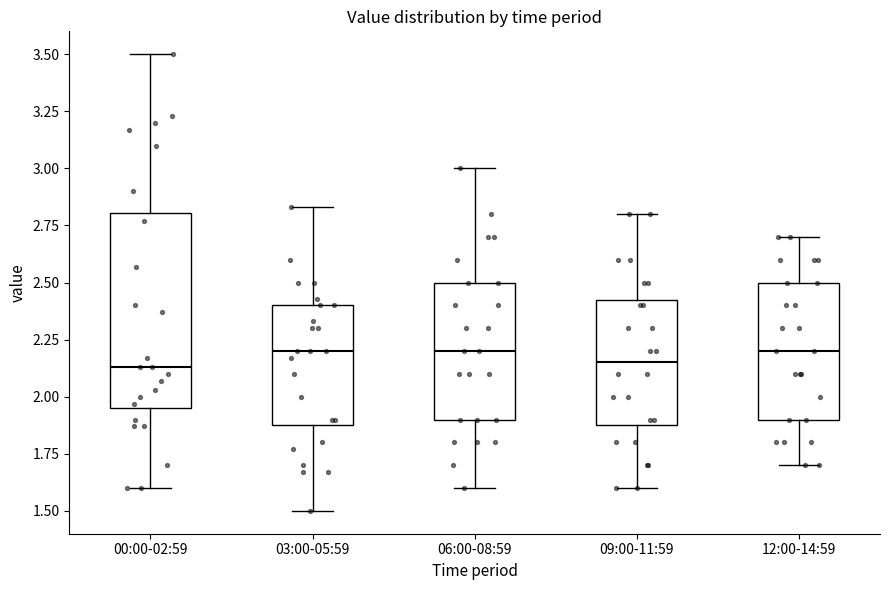

Reading left to right, transcribe this box plot: for each box, give where its median line is, the range the box spans, and where its two whiskers end, as read against the y-axis. The values are not printed on the chart, so give them approximately, as read against the axis.

00:00-02:59: median 2.15, box 1.95 to 2.80, whiskers 1.60 to 3.50
03:00-05:59: median 2.20, box 1.90 to 2.40, whiskers 1.50 to 2.85
06:00-08:59: median 2.20, box 1.90 to 2.50, whiskers 1.60 to 3.00
09:00-11:59: median 2.15, box 1.90 to 2.45, whiskers 1.60 to 2.80
12:00-14:59: median 2.20, box 1.90 to 2.50, whiskers 1.70 to 2.70